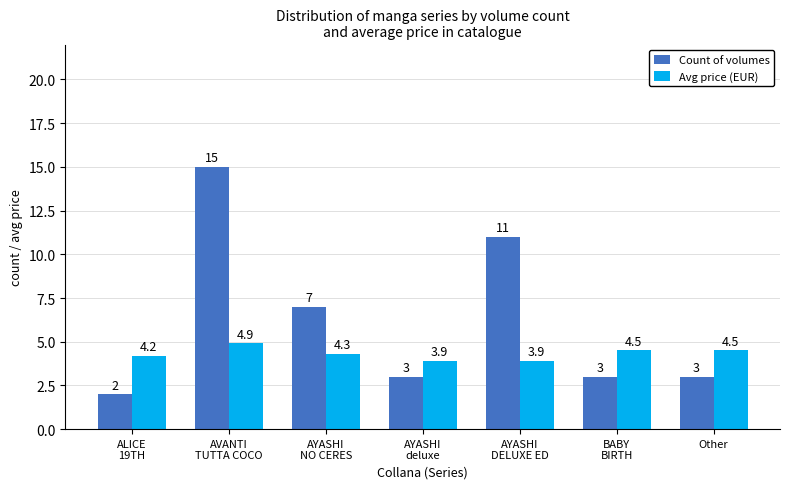

Reading right to left, transcribe all the data shown in this chart.

Count of volumes: 3.0	3.0	11.0	3.0	7.0	15.0	2.0
Avg price (EUR): 4.5	4.5	3.9	3.9	4.3	4.9	4.2